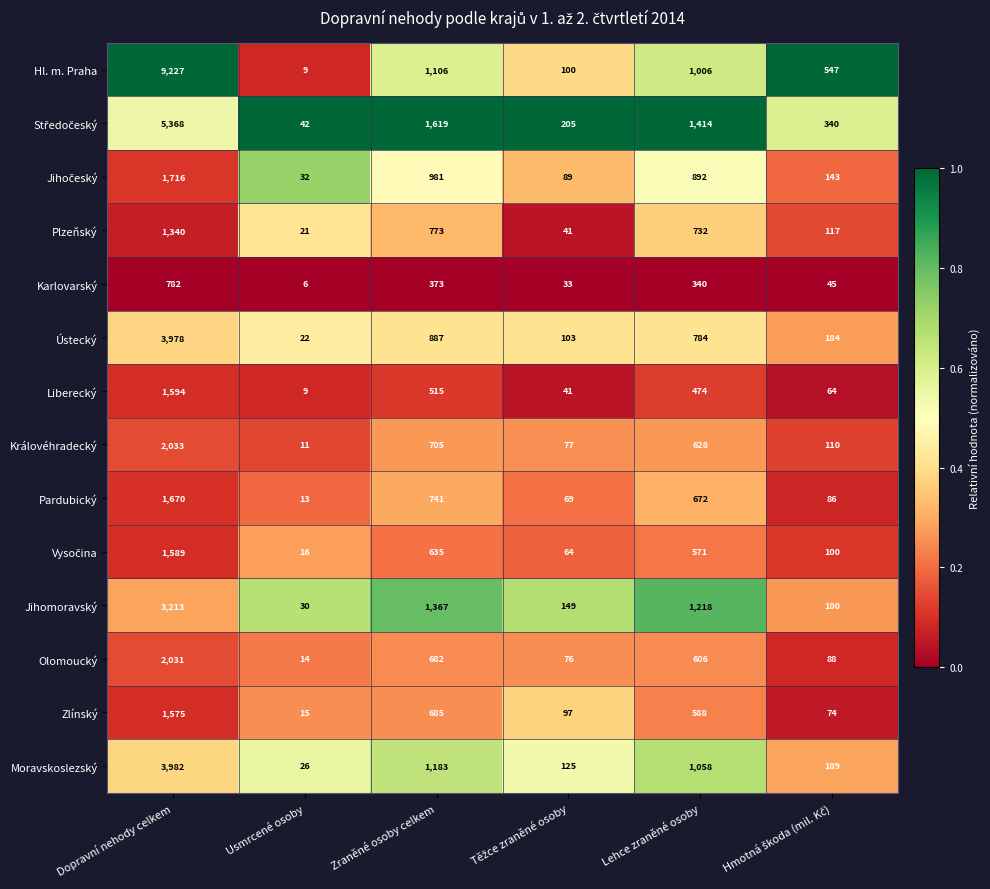

Which series has the largest total across all categories?

Hl. m. Praha